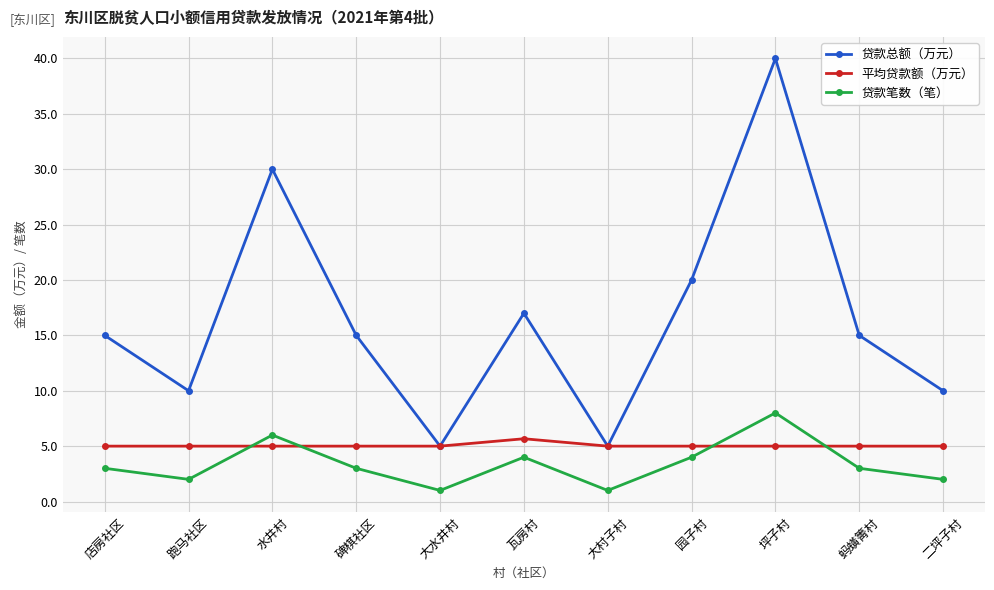

Count the number of data series in this chart.

3